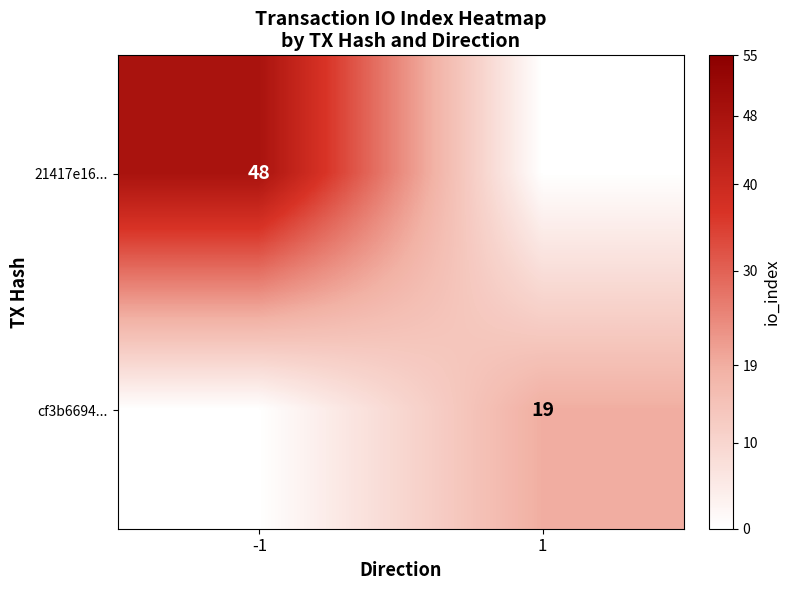

The value of 21417e16... at -1 is 77. True or false?

False